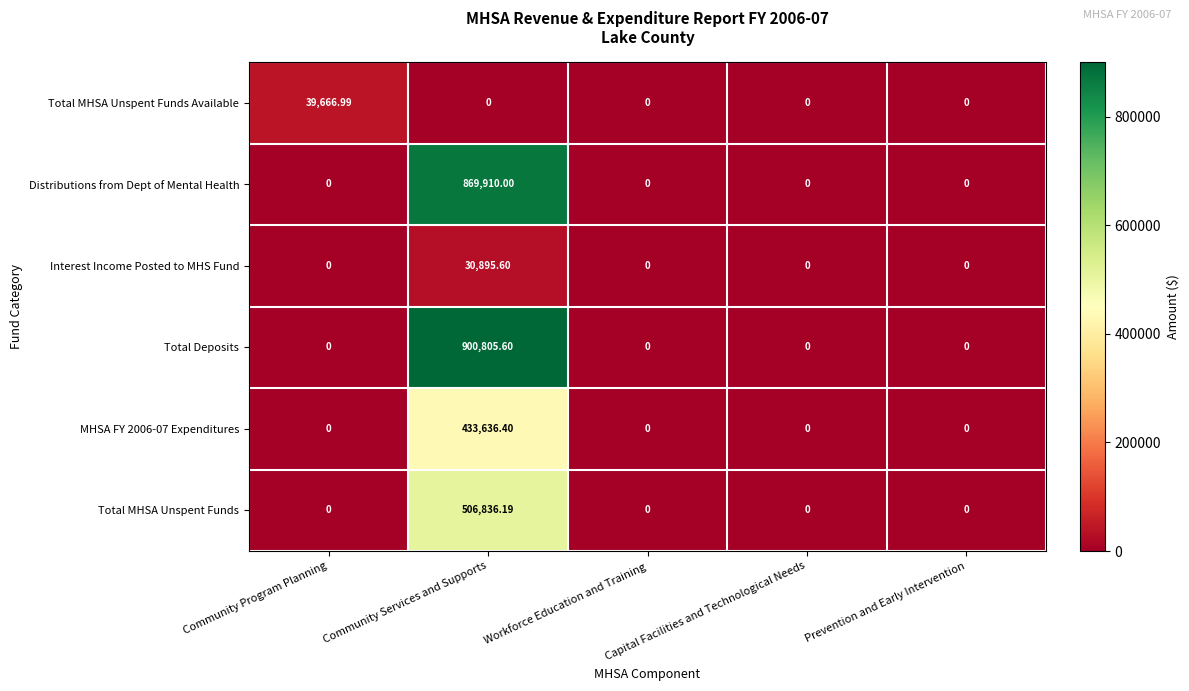

What is the greatest value displayed?

900805.6